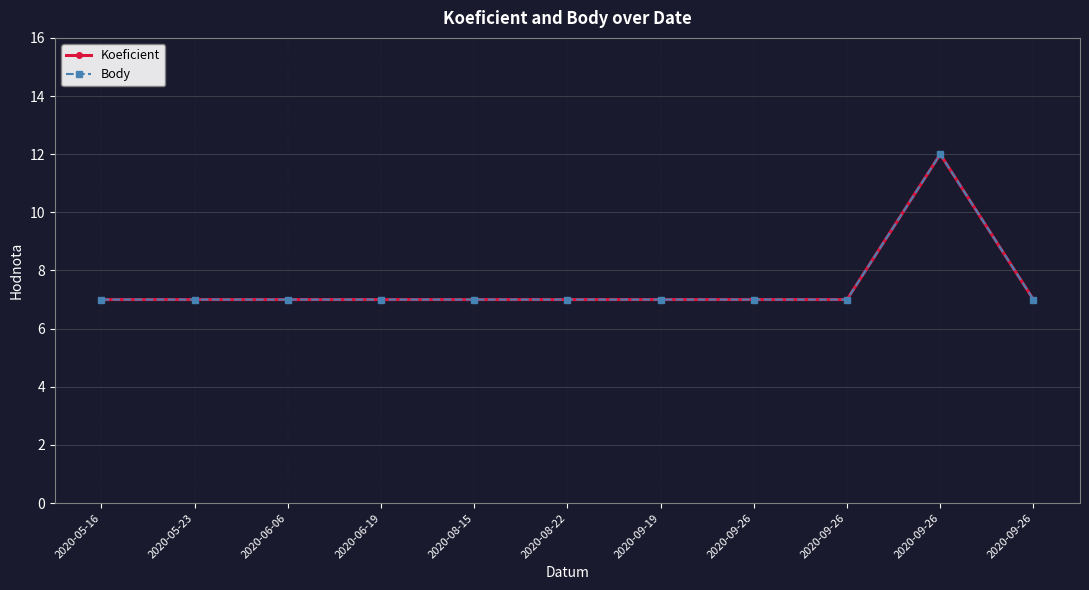

Does the chart have visible grid lines?

Yes